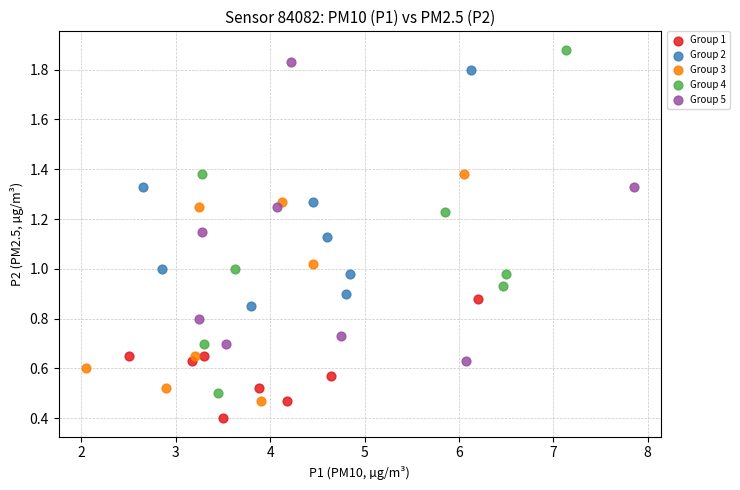

Which series has the largest Y range (max minus min)?

Group 4